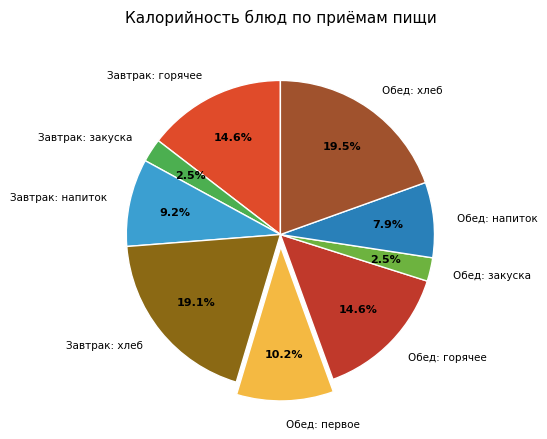

To the nearest percent, what is the average slice percentage?

11%